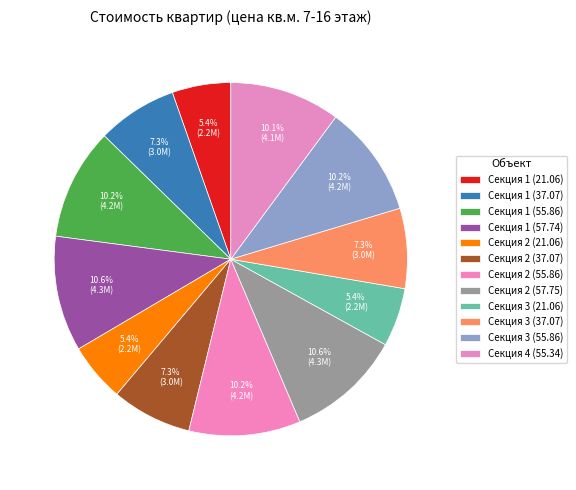

Does Секция 2 (57.75) account for over 50% of the chart?

No